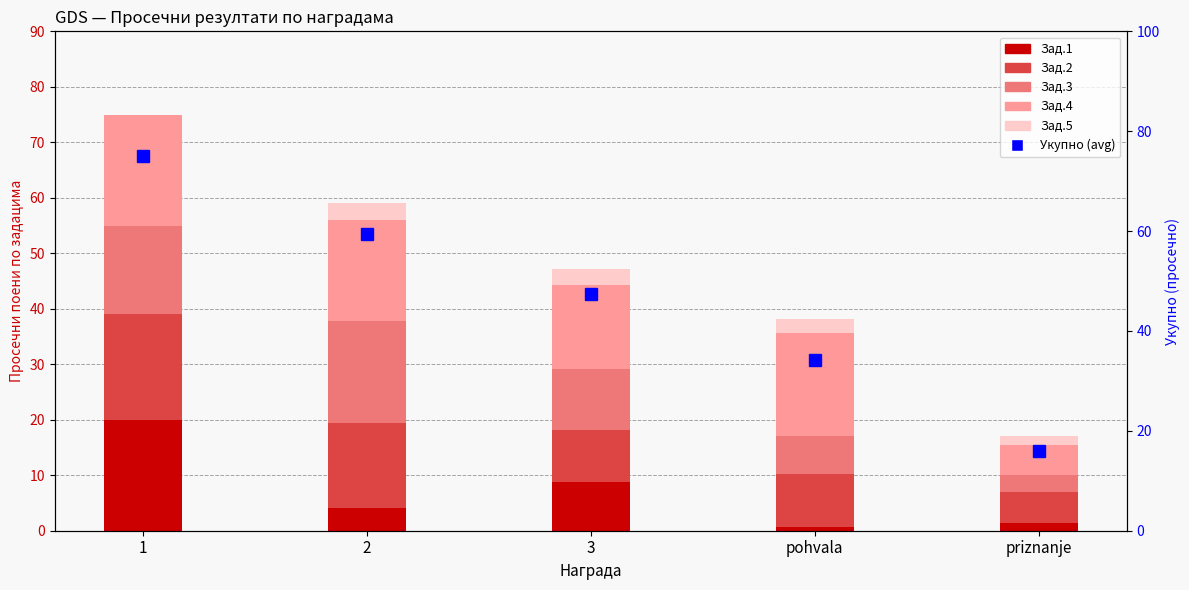

Rank the categories by Зад.4 value from highest to lowest.

1, pohvala, 2, 3, priznanje